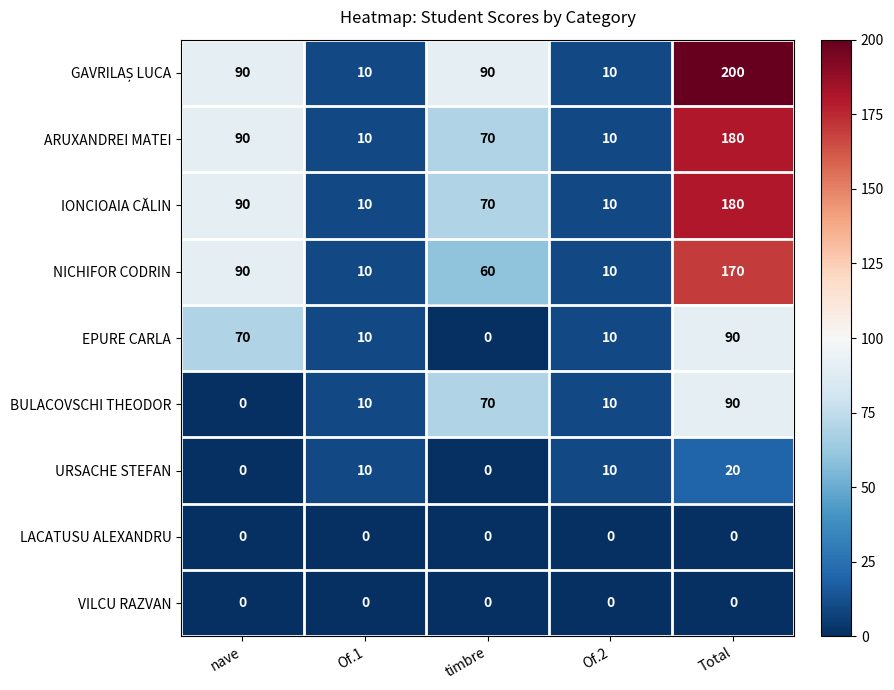

What is the total value across all series at Of.1?

70